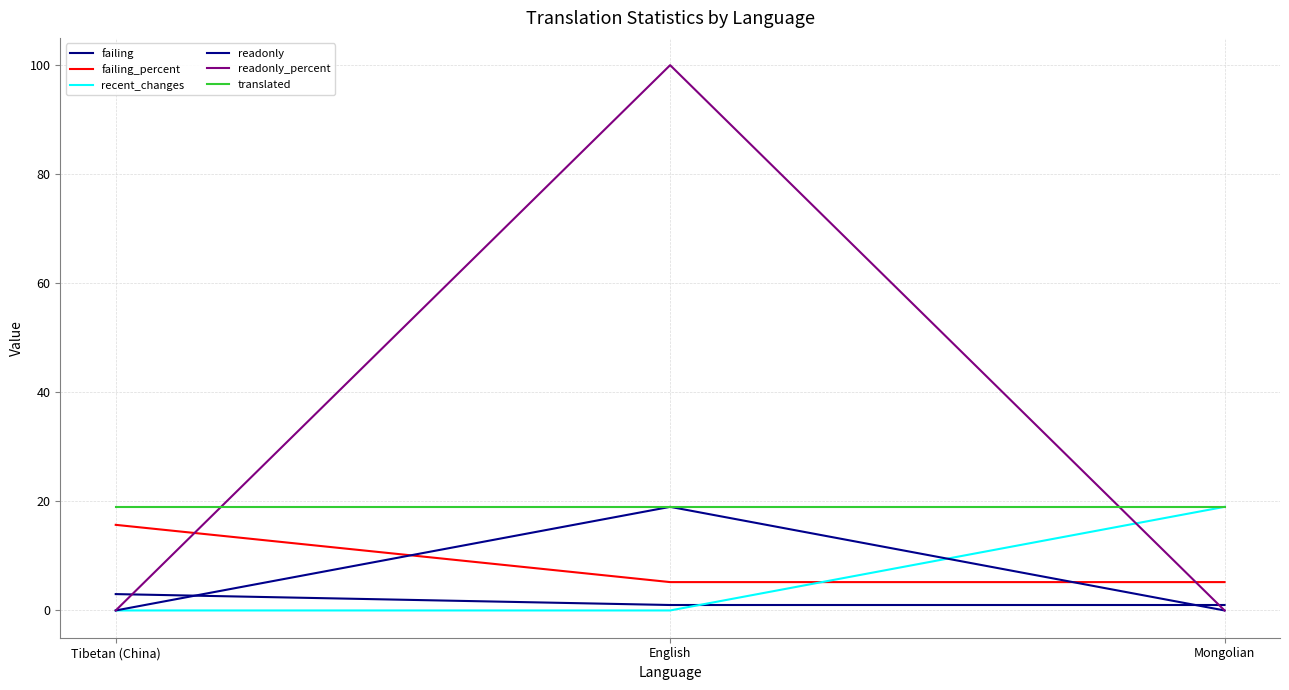

What is the average value of the recent_changes series?

6.3